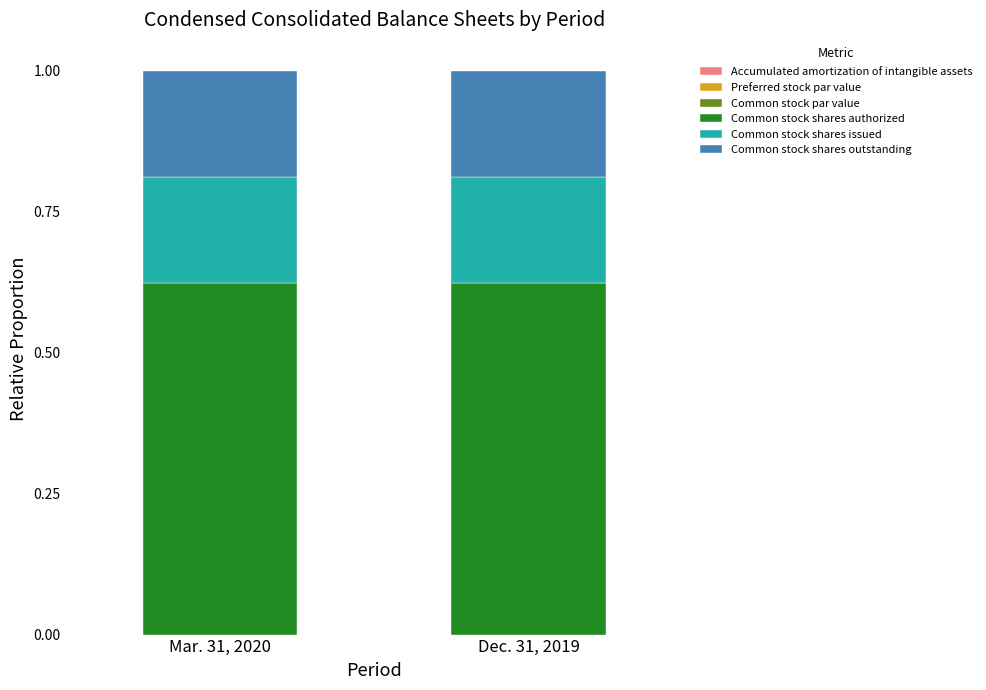

How many distinct data groups are displayed?

6